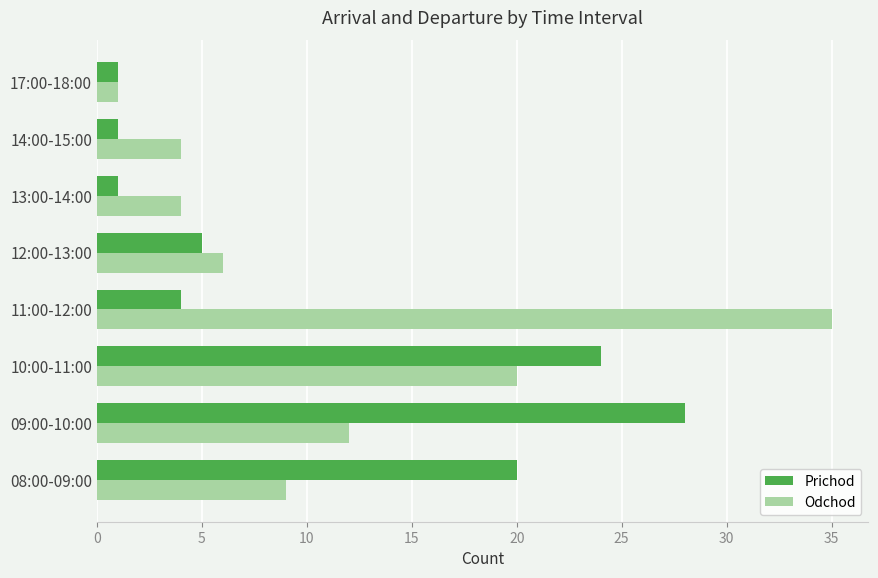

How many categories are shown in the chart?

8